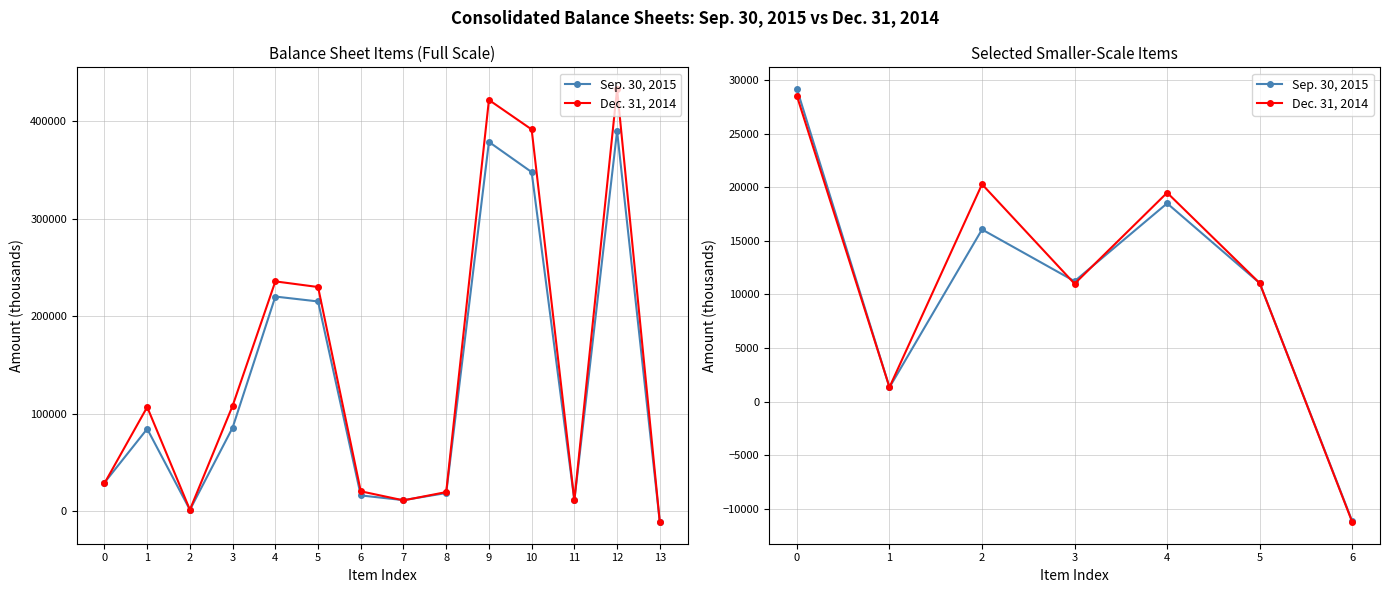

Is it true that Dec. 31, 2014 equals 3522 at 5?

False